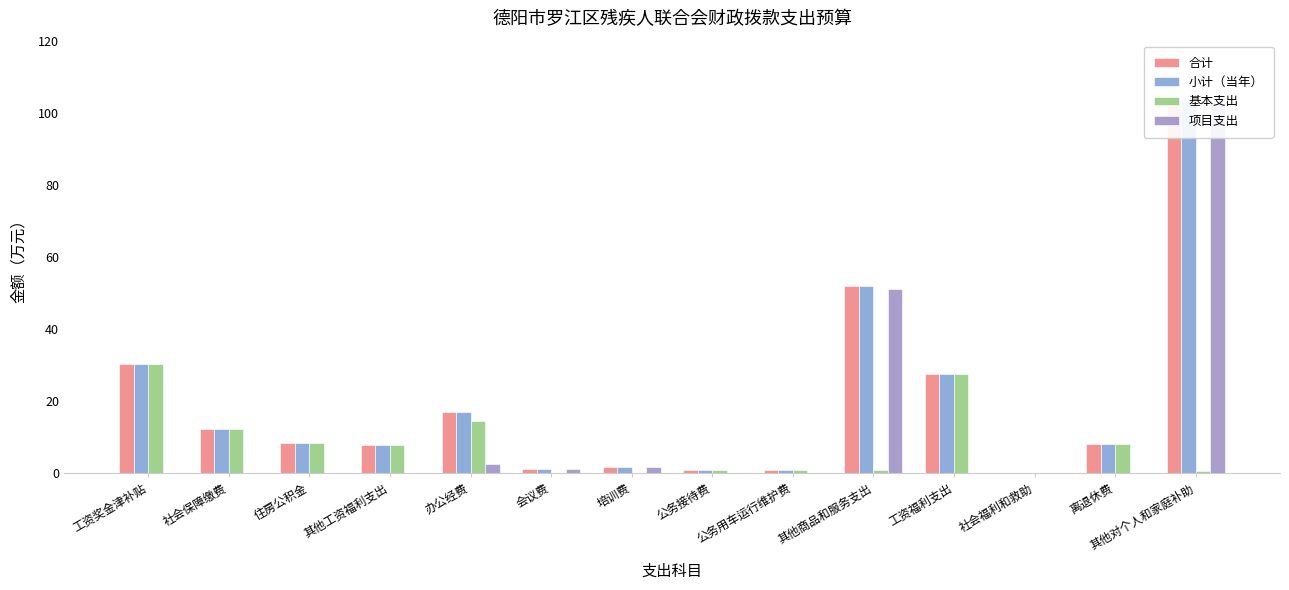

What is the spread (max minus min) of values at 工资奖金津补贴?

30.2